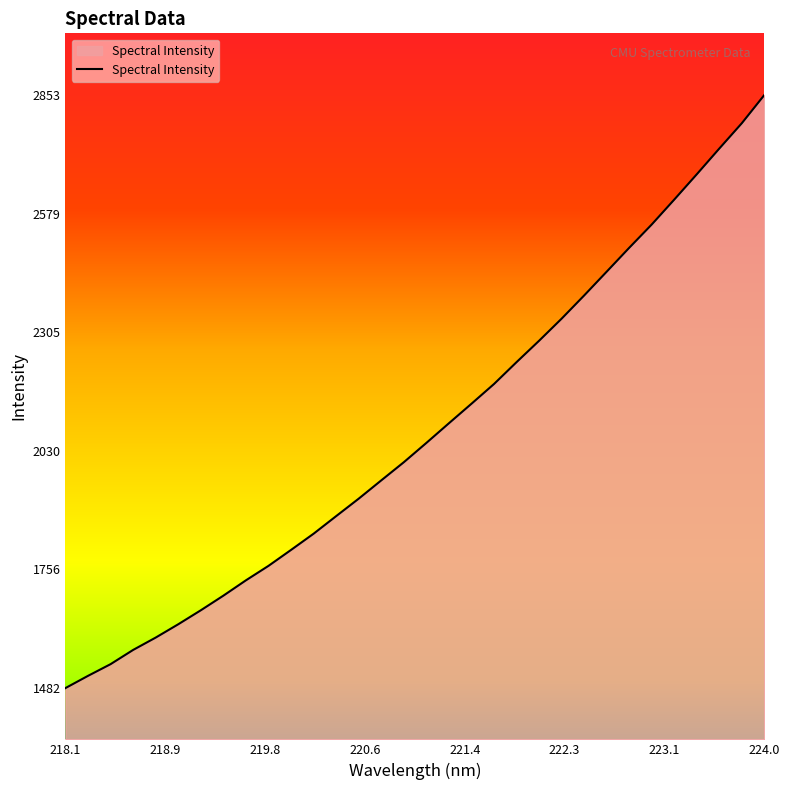

What is the smallest value displayed?

1481.9